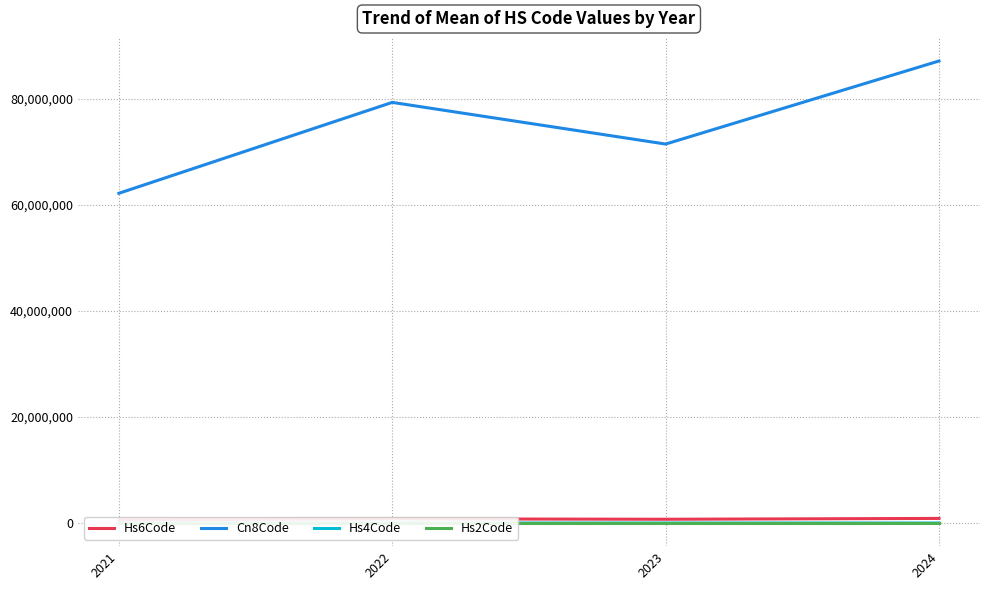

Reading left to right, what are all the values shown in this chart?

Hs6Code: 621710.0	793107.0	714527.5	871150.0
Cn8Code: 62171000.0	79310720.0	71452785.4	87115000.0
Hs4Code: 6217.0	7930.6	7145.0	8711.0
Hs2Code: 62.0	79.2	71.4	87.0